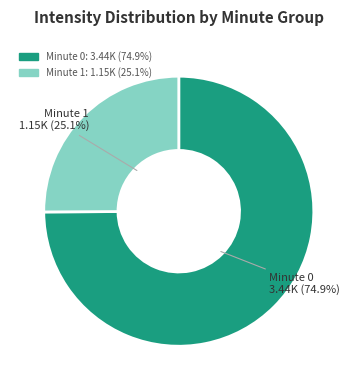

Count the number of slices in the pie.

2